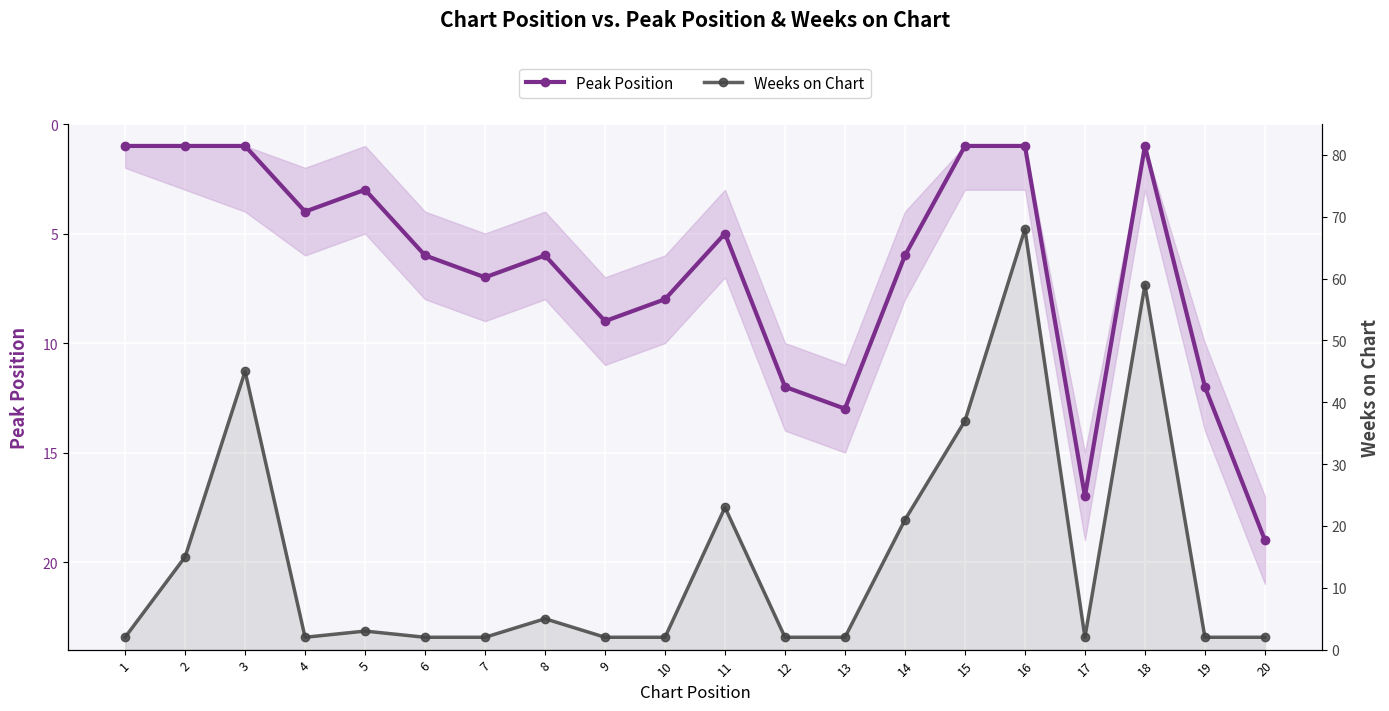

The value of Peak Position at 16 is 1. True or false?

True